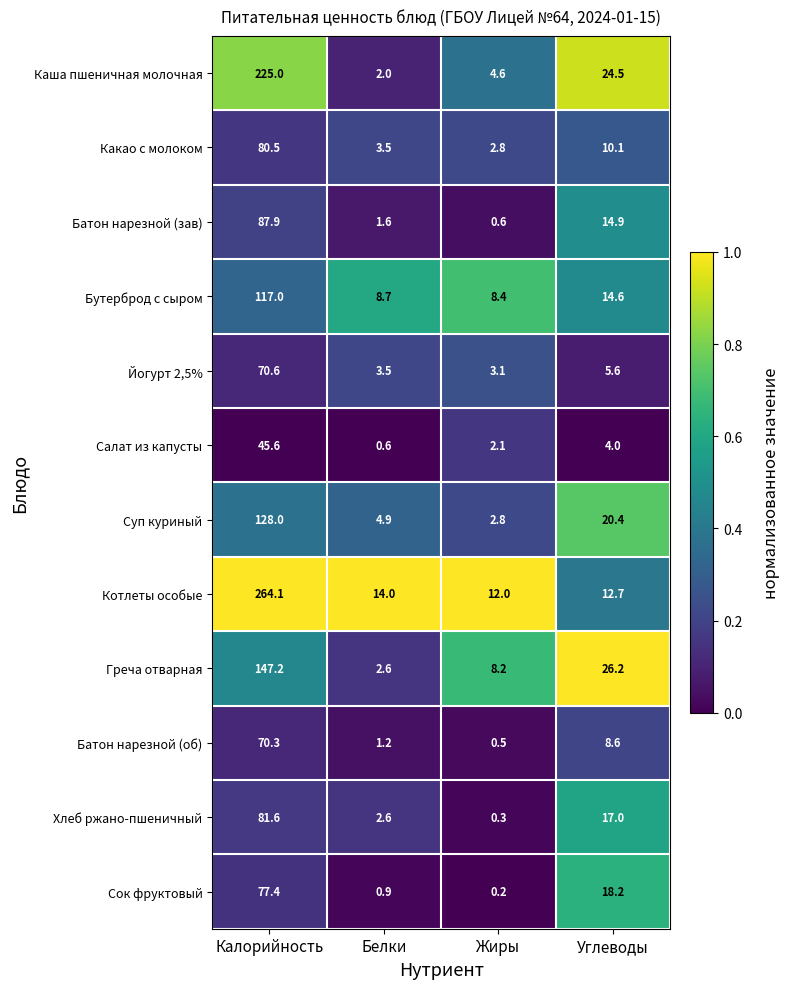

The Йогурт 2,5% series shows 70.6 at Калорийность. True or false?

True